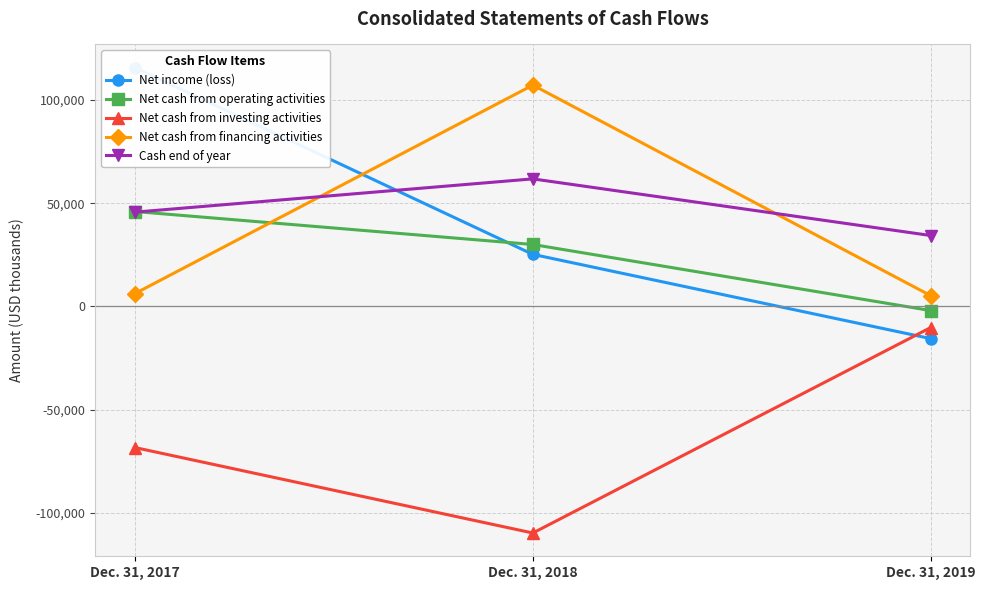

How many data points in Cash end of year are less than 45650?

1